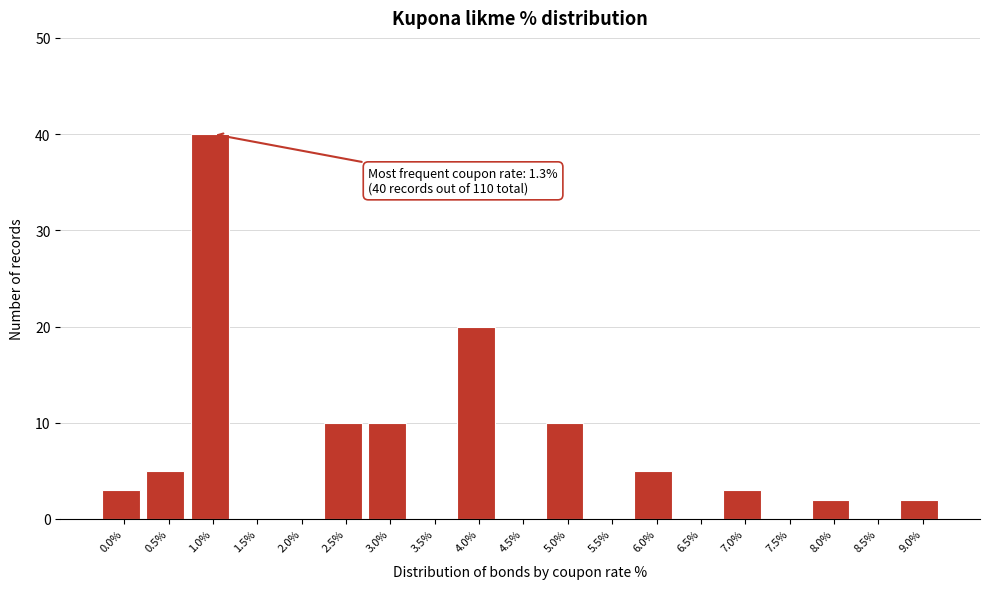

Reading right to left, list all the values displayed in this chart.

9.0%=2	8.5%=0	8.0%=2	7.5%=0	7.0%=3	6.5%=0	6.0%=5	5.5%=0	5.0%=10	4.5%=0	4.0%=20	3.5%=0	3.0%=10	2.5%=10	2.0%=0	1.5%=0	1.0%=40	0.5%=5	0.0%=3